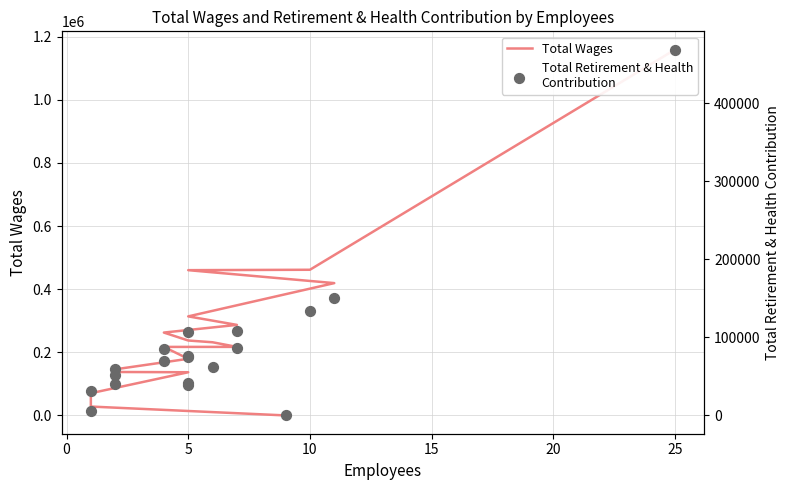

Which series has the largest total across all categories?

Total Wages